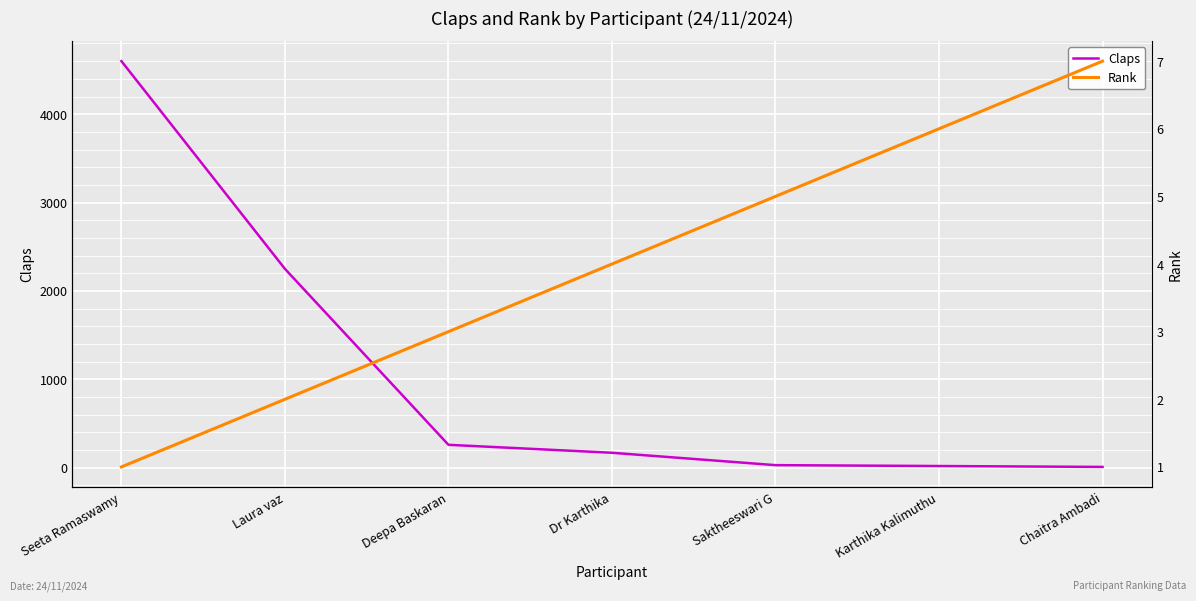

What is the average value of the Rank series?

4